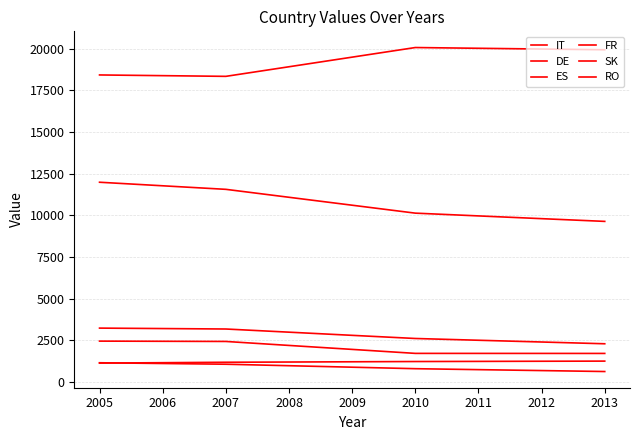

True or false: RO has more than 0 interior local peaks.

False